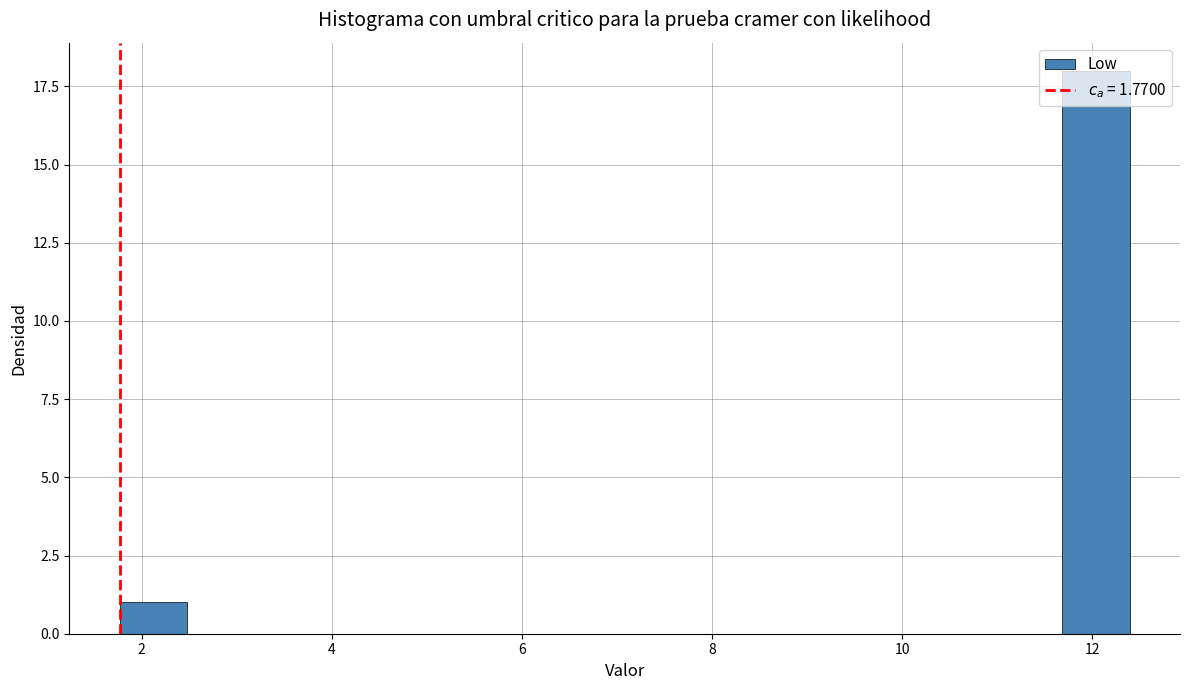

Read against the x-axis, roughly where is the centre of the tallest bar?

12.0